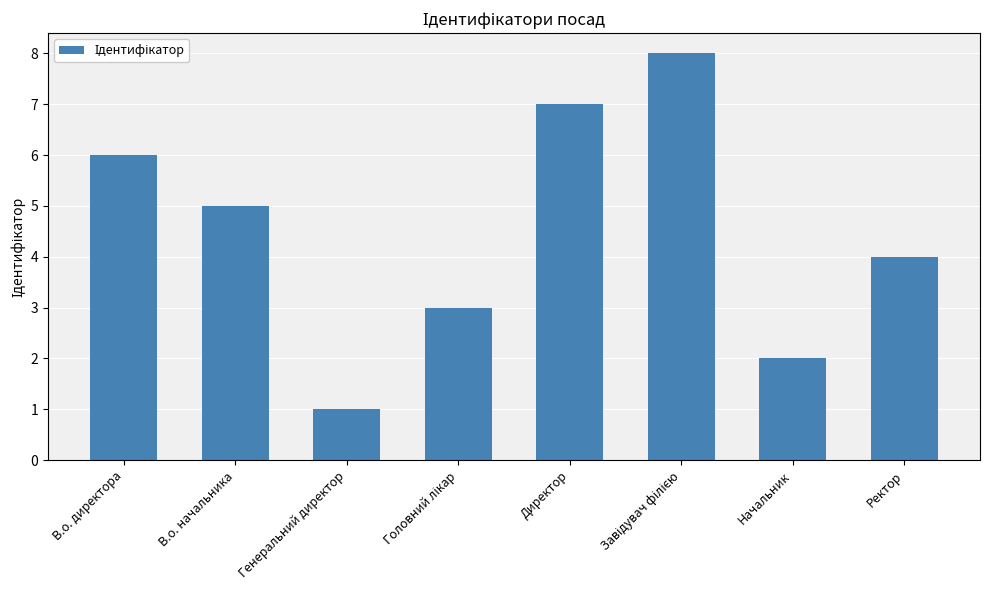

Reading left to right, list all the values displayed in this chart.

6	5	1	3	7	8	2	4